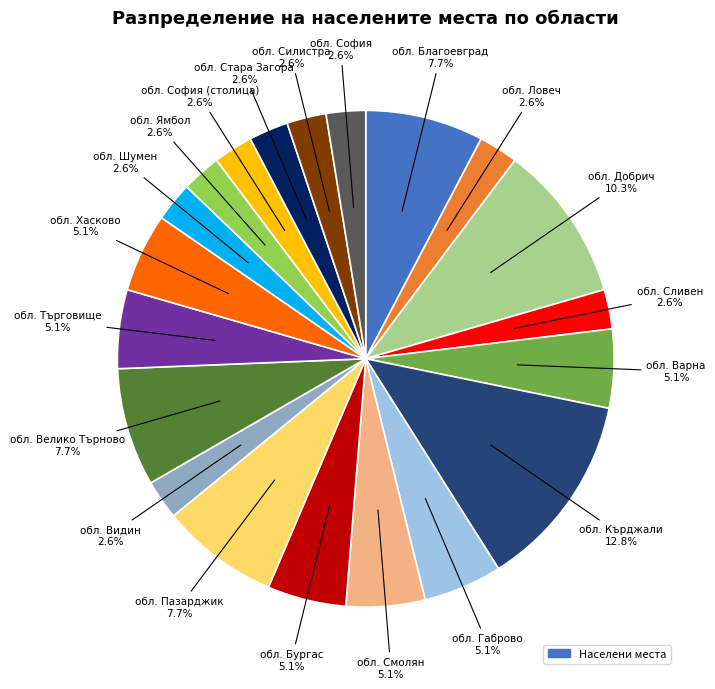

Is there any slice that represents more than half of the pie?

No